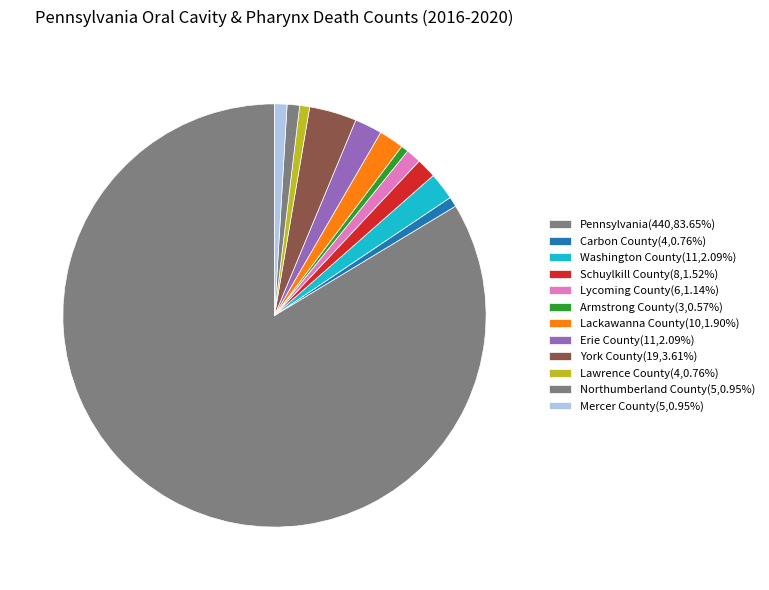

Is it true that Pennsylvania is 84% of the pie?

True